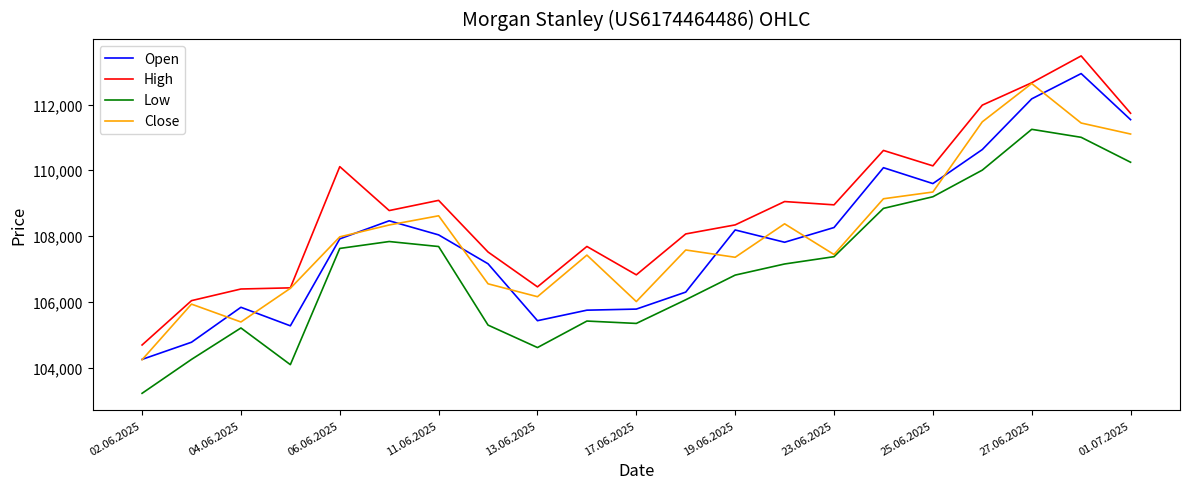

Does the chart display data point markers on the line(s)?

No